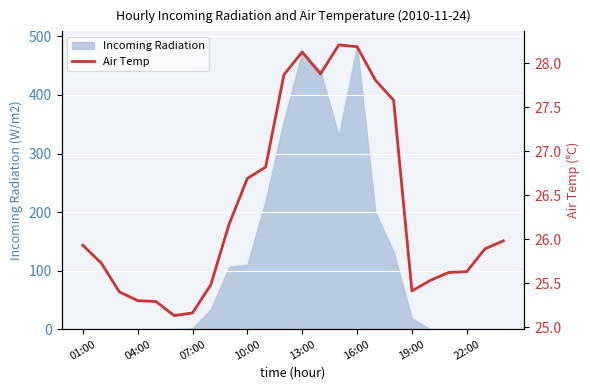

At which label is the value closest to 26?

23